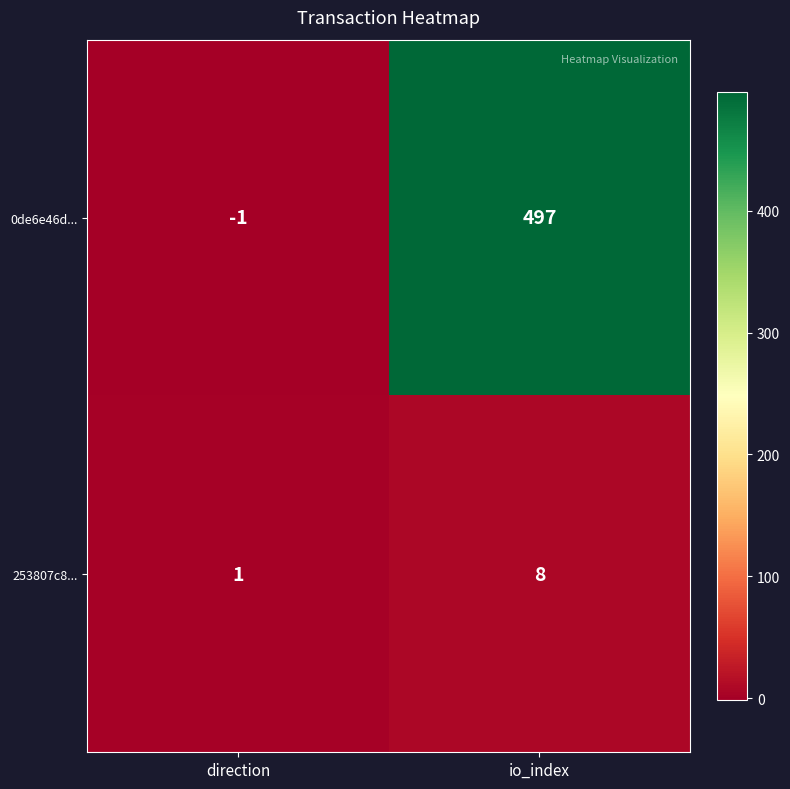

At which label is 0de6e46d... closest to 248?

direction